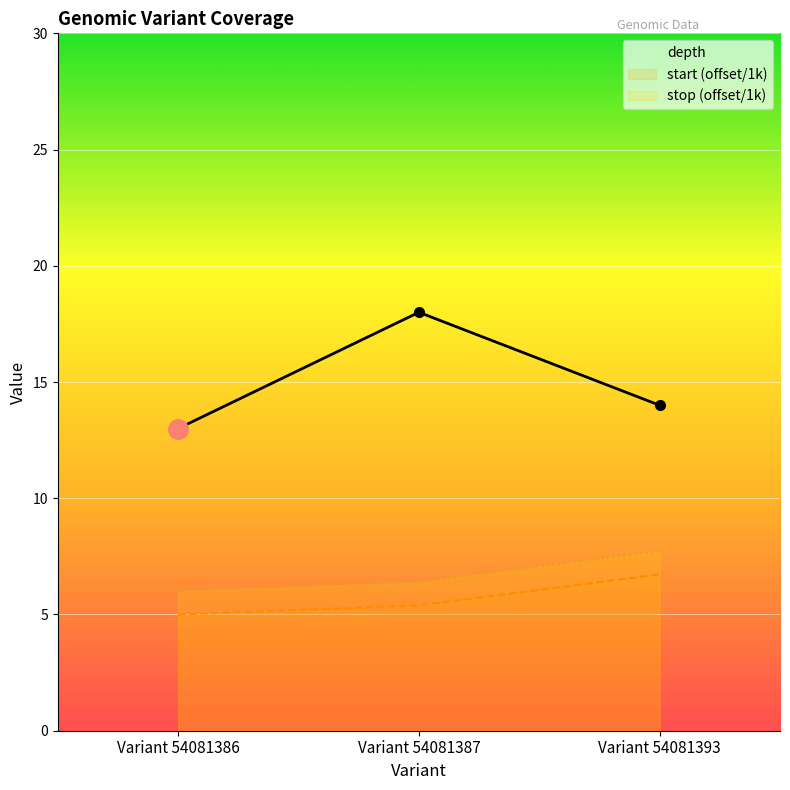

Between Variant 54081387 and Variant 54081393, which series saw the biggest shift?

depth